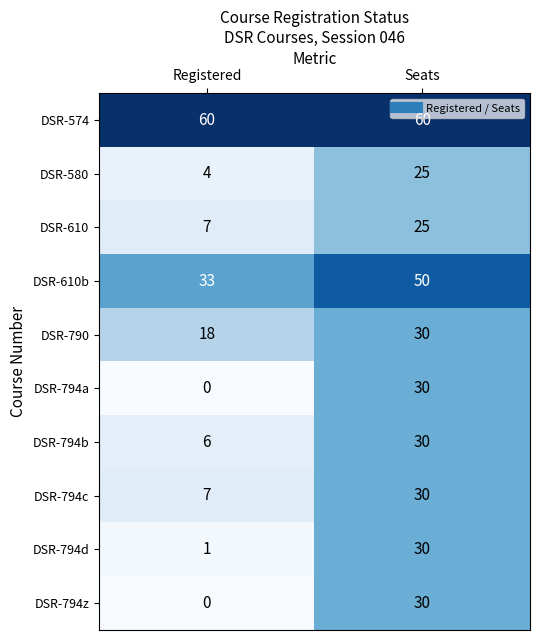

Reading left to right, list all the values displayed in this chart.

DSR-574: Registered=60	Seats=60
DSR-580: Registered=4	Seats=25
DSR-610: Registered=7	Seats=25
DSR-610b: Registered=33	Seats=50
DSR-790: Registered=18	Seats=30
DSR-794a: Registered=0	Seats=30
DSR-794b: Registered=6	Seats=30
DSR-794c: Registered=7	Seats=30
DSR-794d: Registered=1	Seats=30
DSR-794z: Registered=0	Seats=30